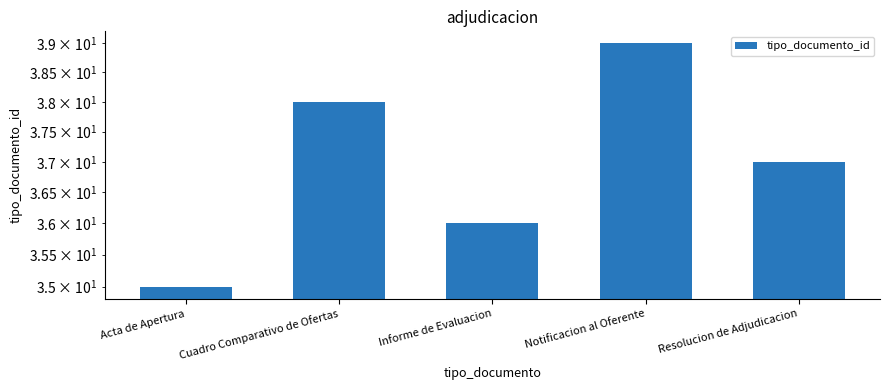

Reading left to right, list all the values displayed in this chart.

35	38	36	39	37